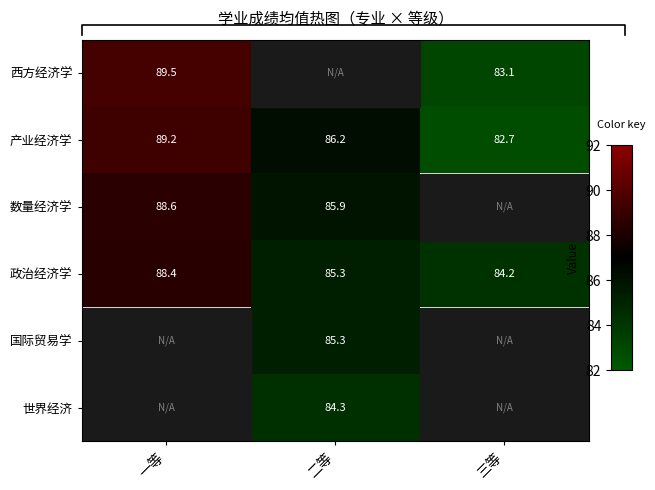

Which category has the lowest value in the 产业经济学 series?

三等